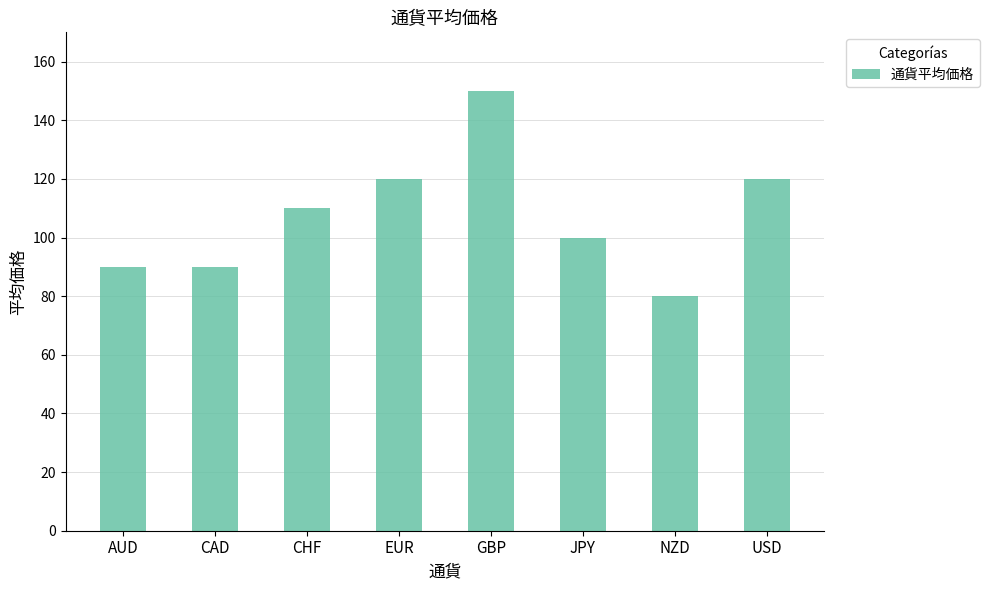

Reading left to right, list all the values displayed in this chart.

AUD=90	CAD=90	CHF=110	EUR=120	GBP=150	JPY=100	NZD=80	USD=120